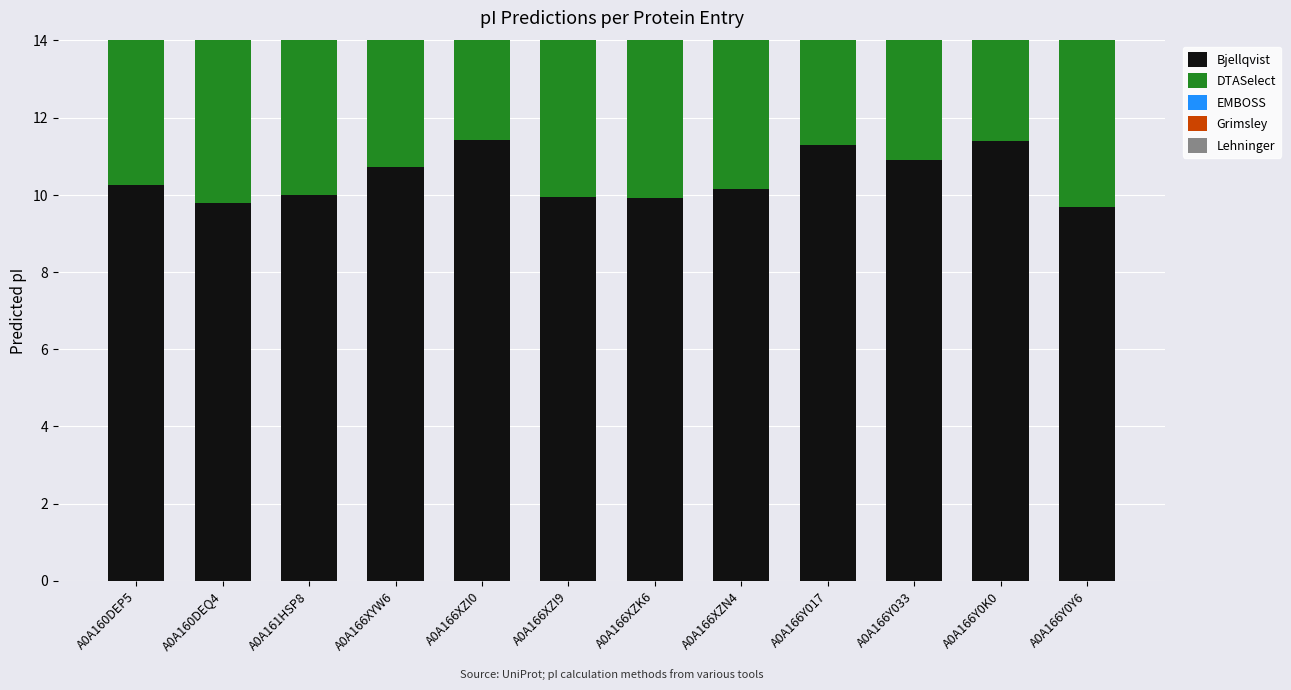

How many data points in Bjellqvist are above 10?

7